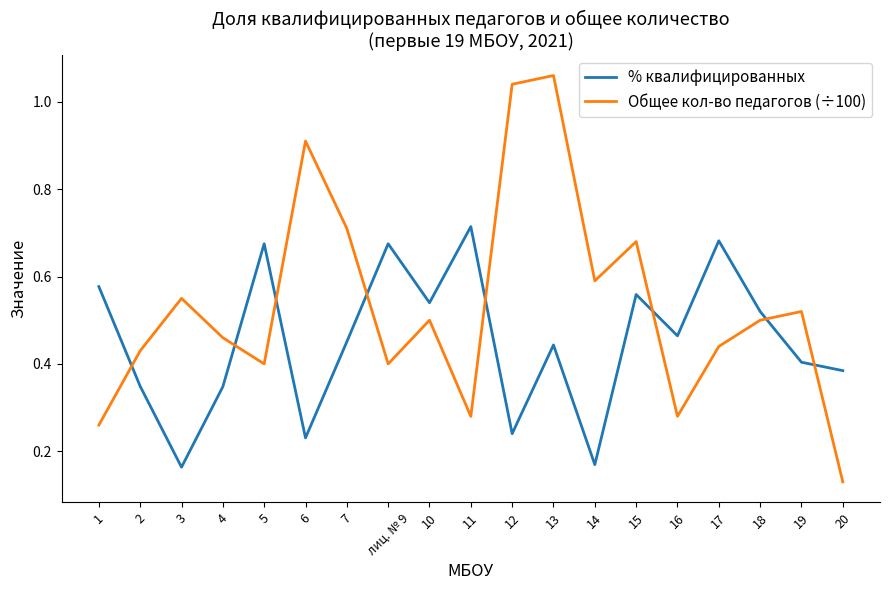

Which series has the largest range (max minus min)?

Общее кол-во педагогов (÷100)